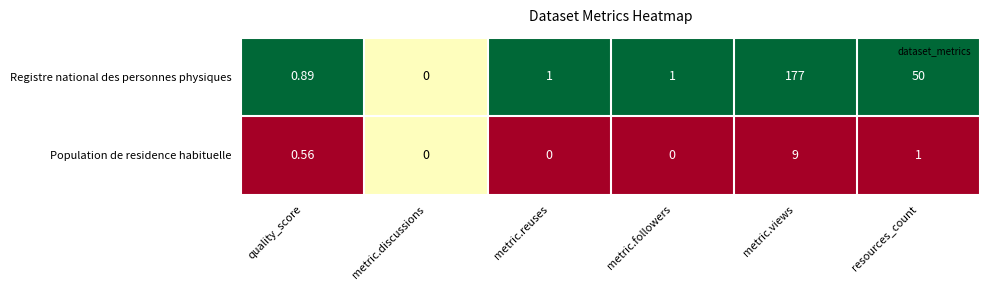

Where is Population de residence habituelle nearest to the value 4?

resources_count